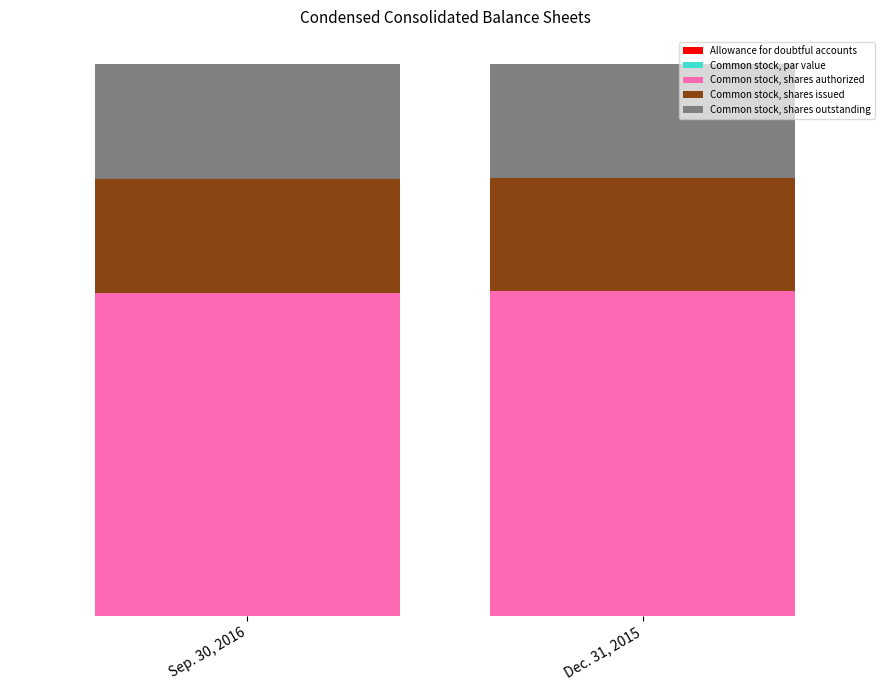

Which series changed the most between Sep. 30, 2016 and Dec. 31, 2015?

Common stock, shares authorized